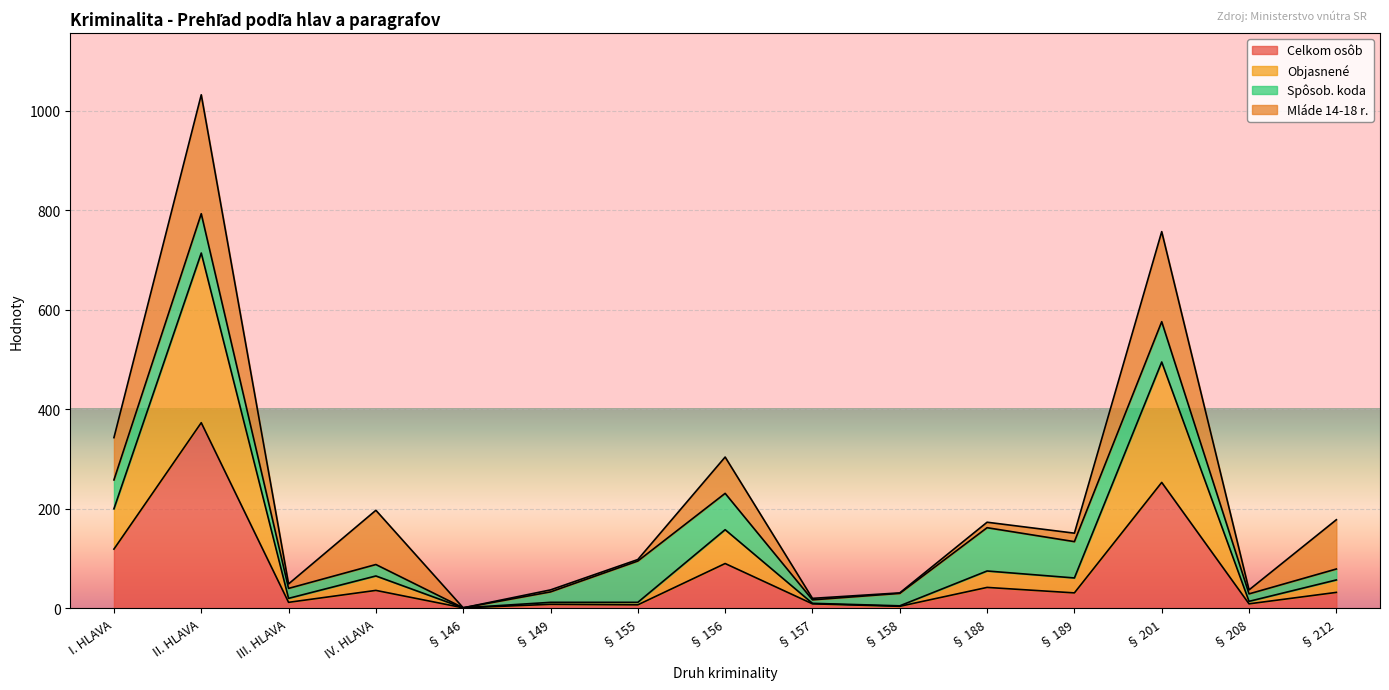

What position from the right is II. HLAVA?

14